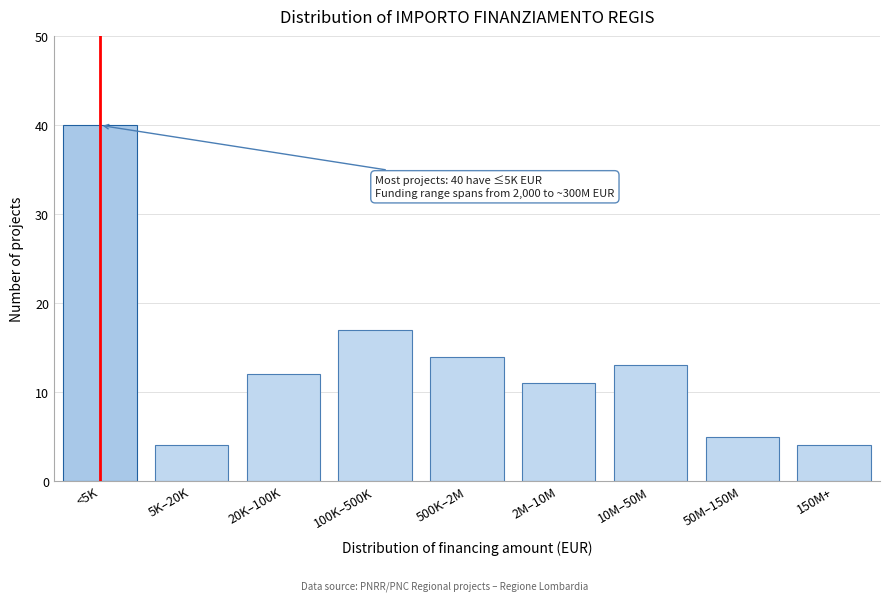

Reading left to right, extract all data points from this chart.

40	4	12	17	14	11	13	5	4